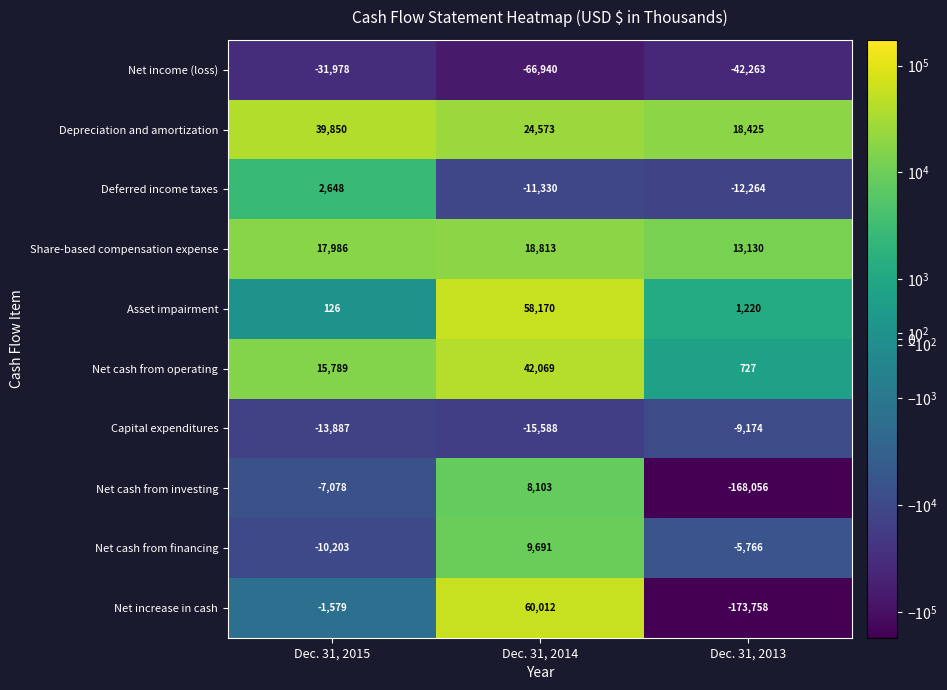

Where is Net income (loss) nearest to the value -49459?

Dec. 31, 2013